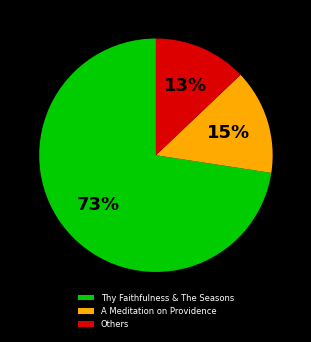

Between Thy Faithfulness & The Seasons and Others, which is larger?

Thy Faithfulness & The Seasons